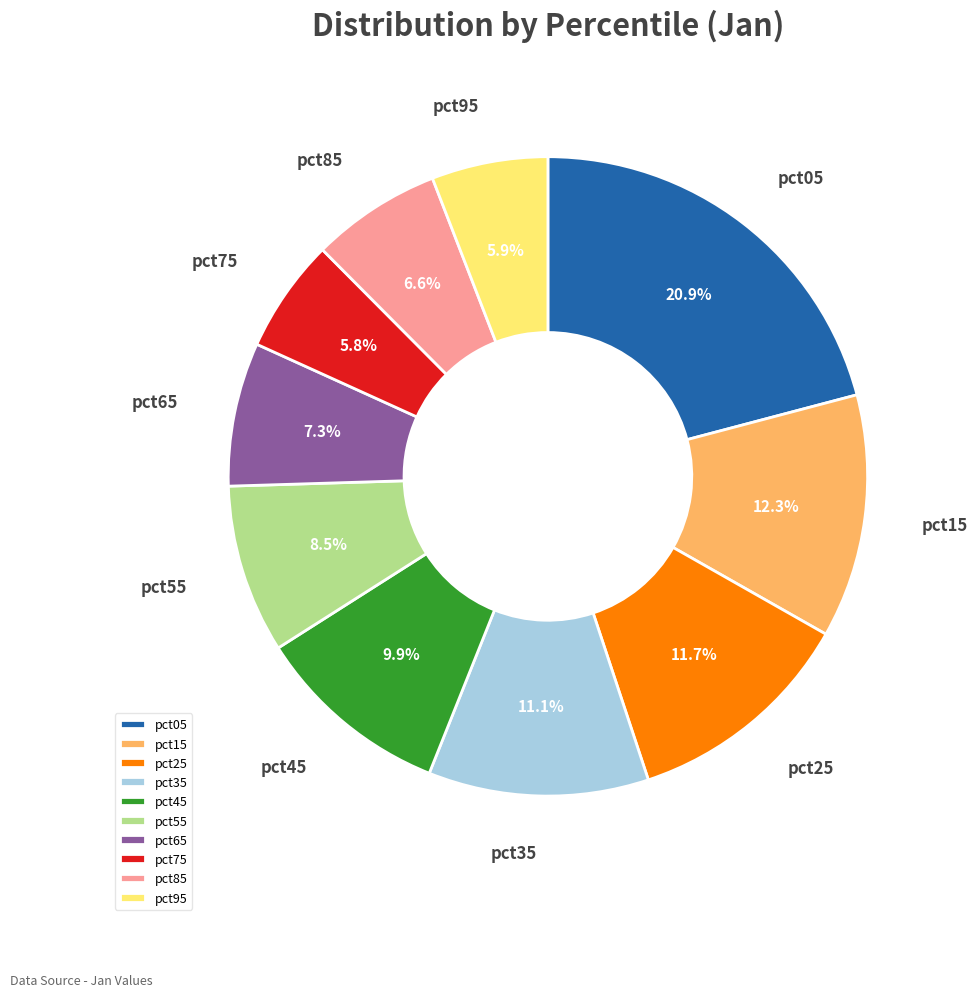

Which category has the biggest portion of the pie?

pct05